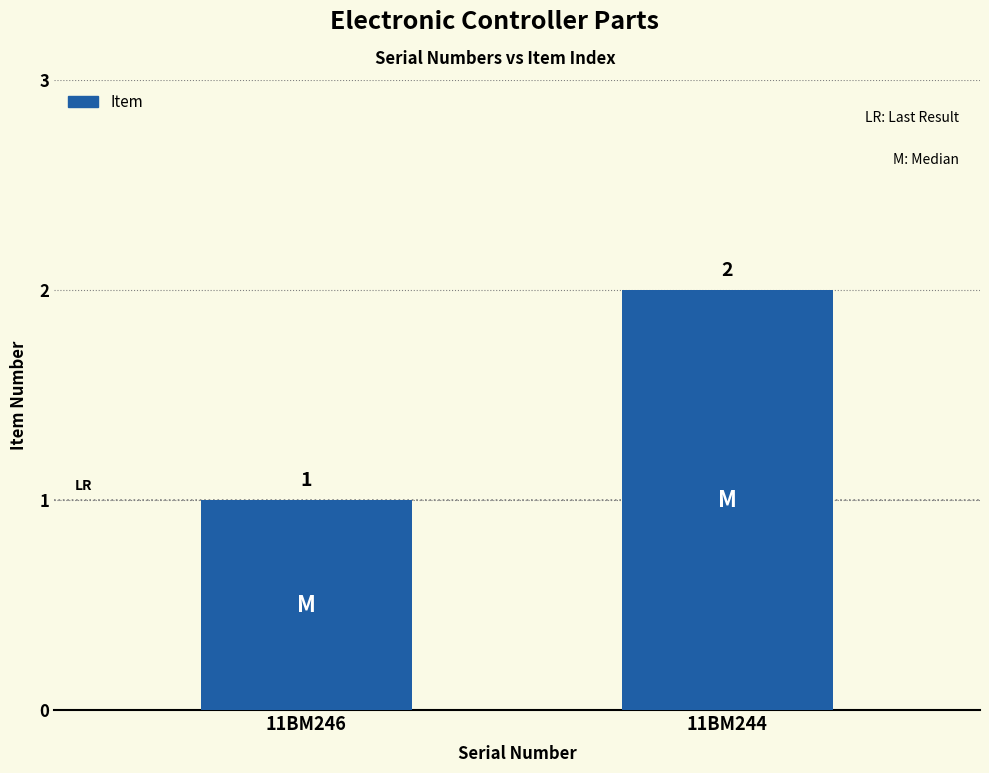

What value does the data have at 11BM246?

1